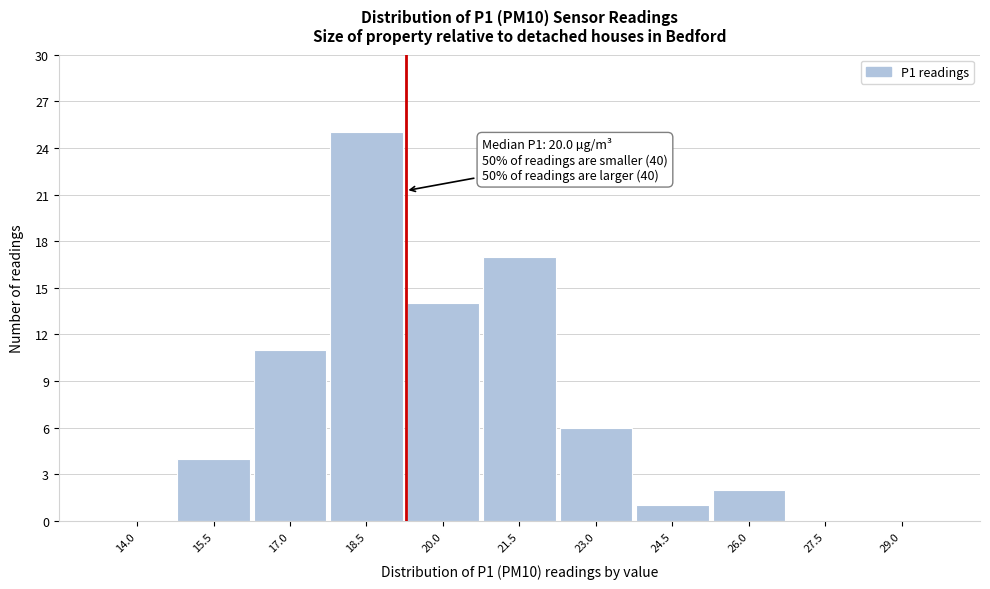

Reading left to right, list all the values displayed in this chart.

14.0=0	15.5=4	17.0=11	18.5=25	20.0=14	21.5=17	23.0=6	24.5=1	26.0=2	27.5=0	29.0=0